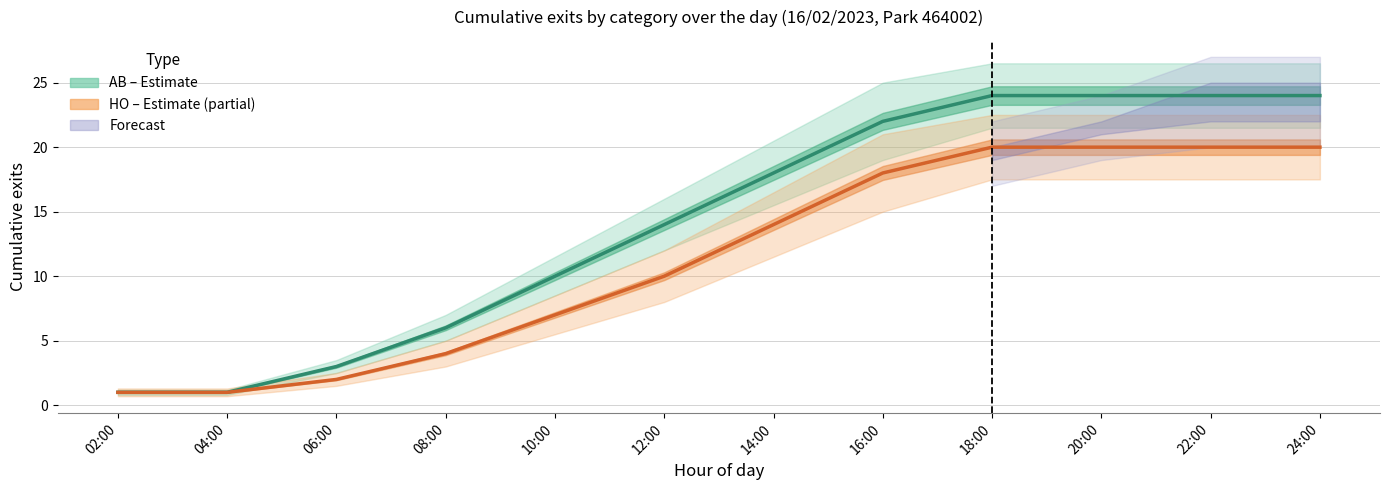

Count the number of data series in this chart.

2